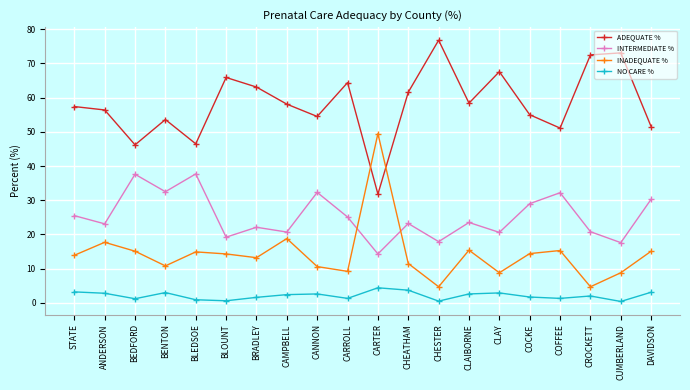

Which series has the largest total across all categories?

ADEQUATE %